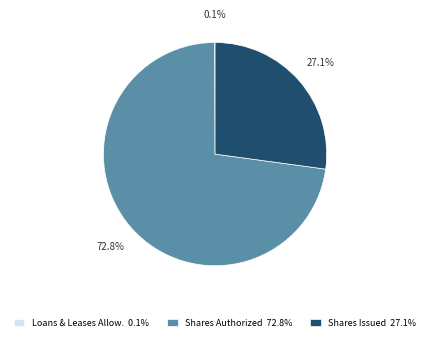

Which has a higher value, Shares Authorized 72.8% or Shares Issued 27.1%?

Shares Authorized 72.8%